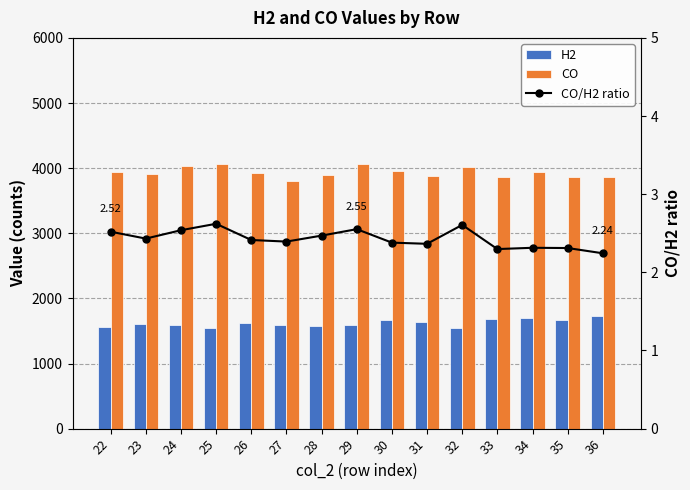

Reading left to right, list all the values displayed in this chart.

H2: 22=1566.0	23=1605.0	24=1590.0	25=1550.0	26=1624.0	27=1591.0	28=1575.0	29=1591.0	30=1663.0	31=1641.0	32=1544.0	33=1683.0	34=1703.0	35=1669.0	36=1723.0
CO: 22=3946.0	23=3903.0	24=4037.0	25=4063.0	26=3920.0	27=3808.0	28=3890.0	29=4061.0	30=3958.0	31=3881.0	32=4025.0	33=3867.0	34=3941.0	35=3857.0	36=3866.0
CO/H2 ratio: 22=2.5	23=2.4	24=2.5	25=2.6	26=2.4	27=2.4	28=2.5	29=2.6	30=2.4	31=2.4	32=2.6	33=2.3	34=2.3	35=2.3	36=2.2